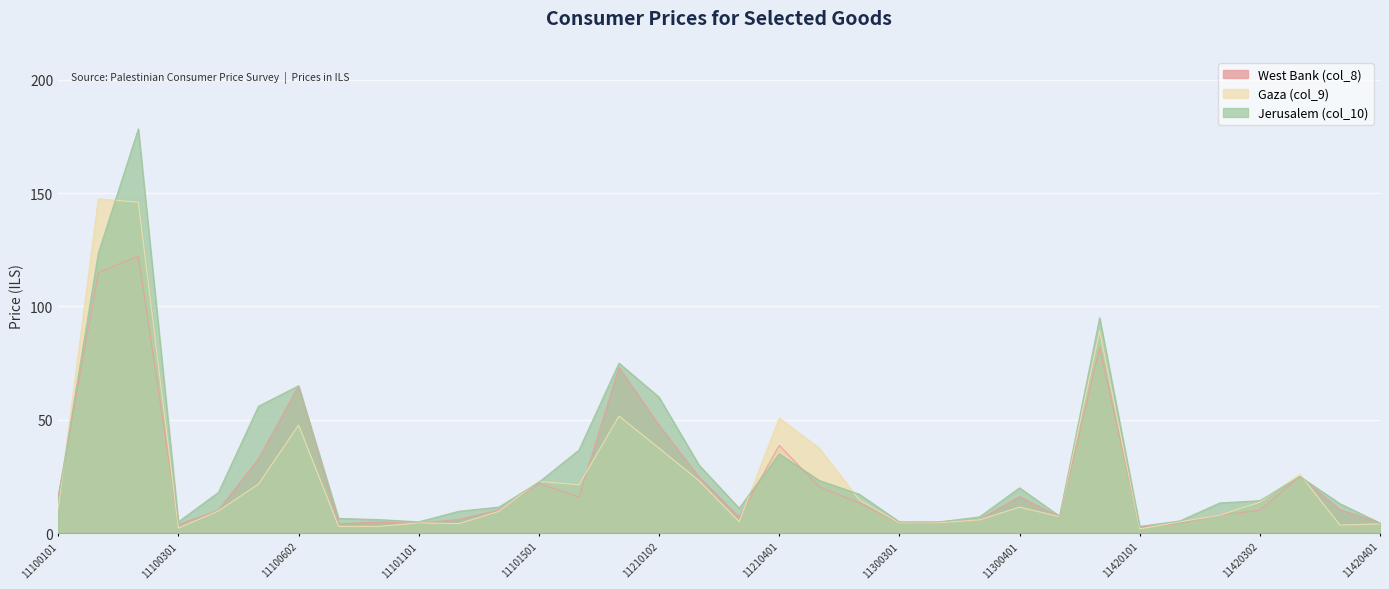

At how many categories does at least one series exceed 165?

1